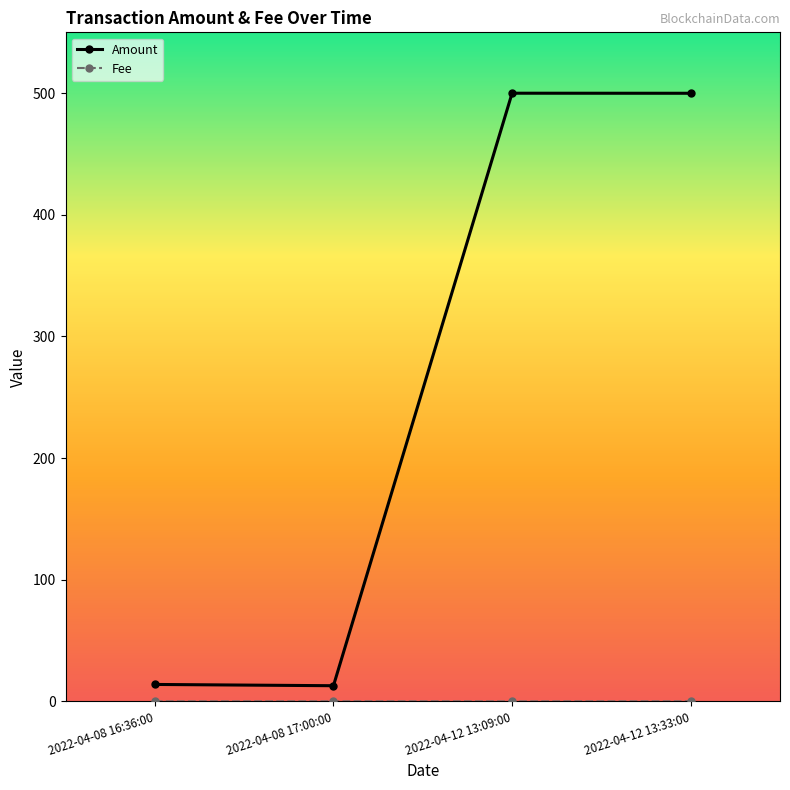

What is the greatest value displayed?

500.0